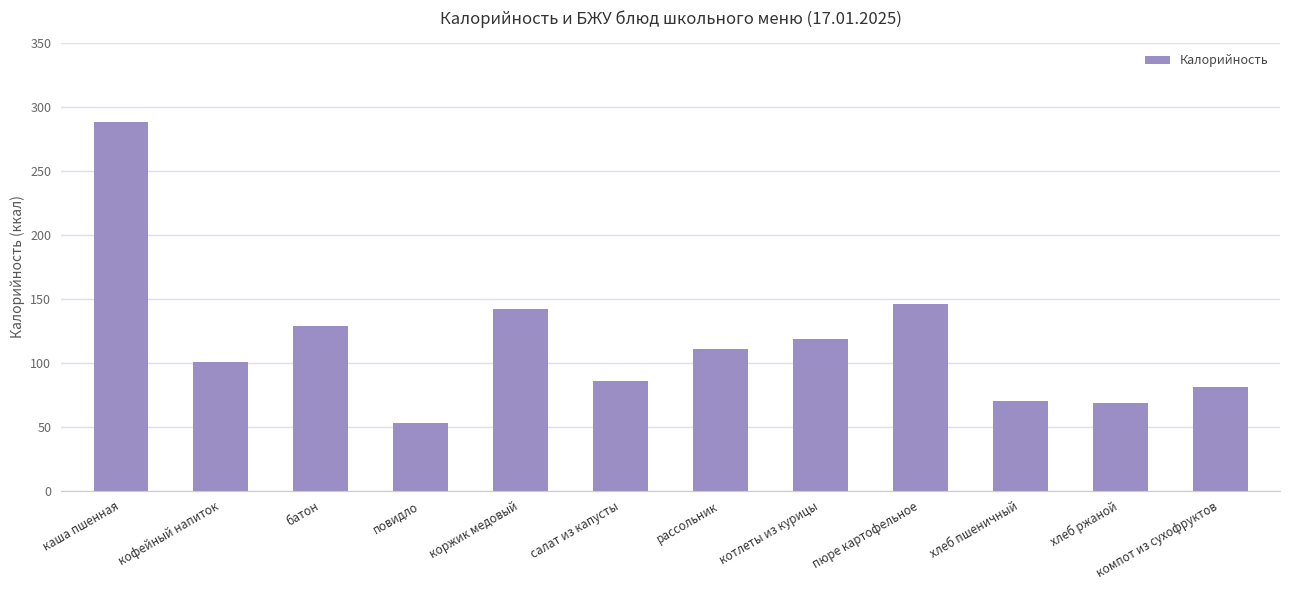

Which label corresponds to the largest value in the chart?

каша пшенная